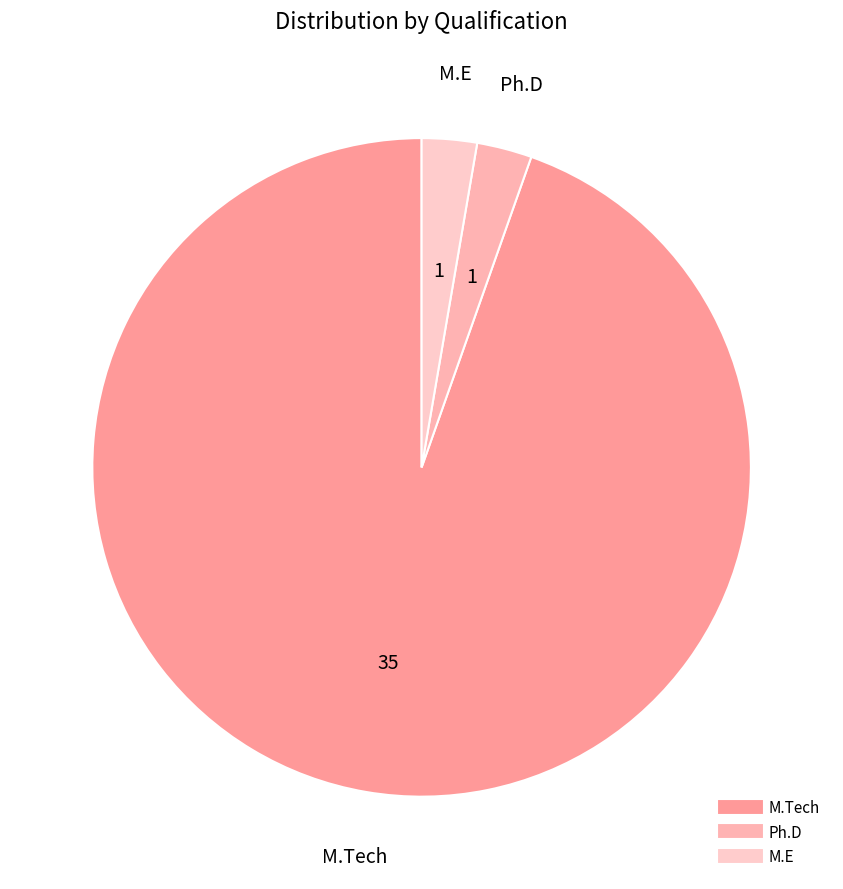

Combined, do Ph.D and M.E account for over 50%?

No